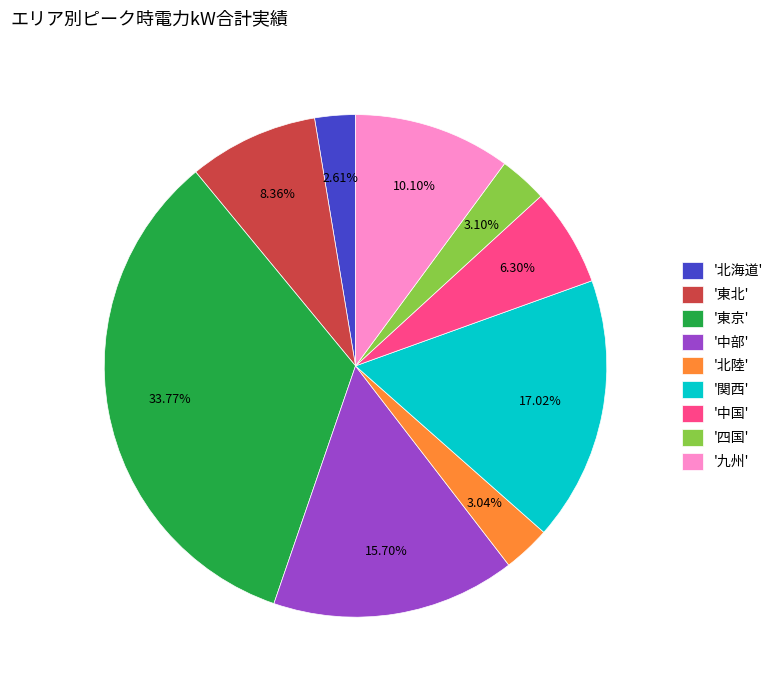

Which slice is the largest?

'東京'